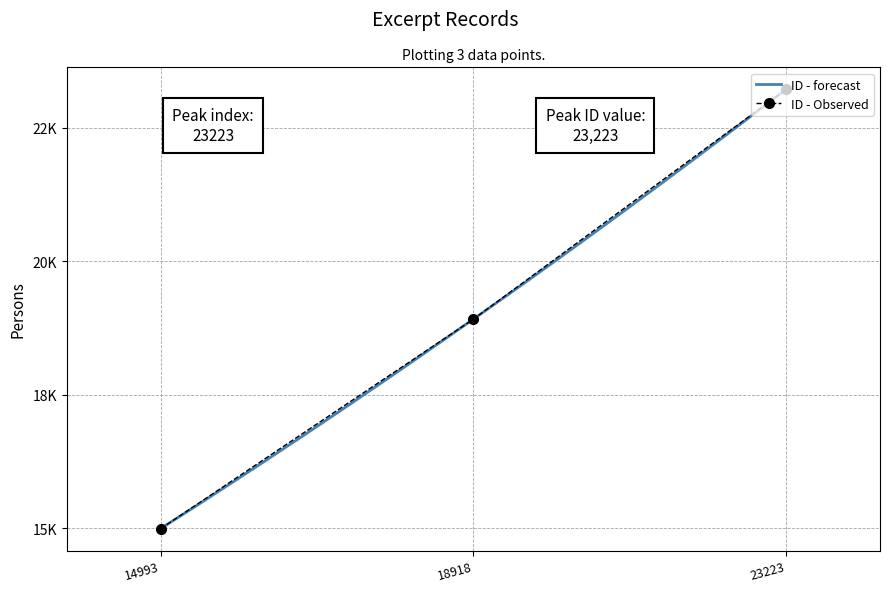

Rank the categories by value from highest to lowest.

23223, 18918, 14993